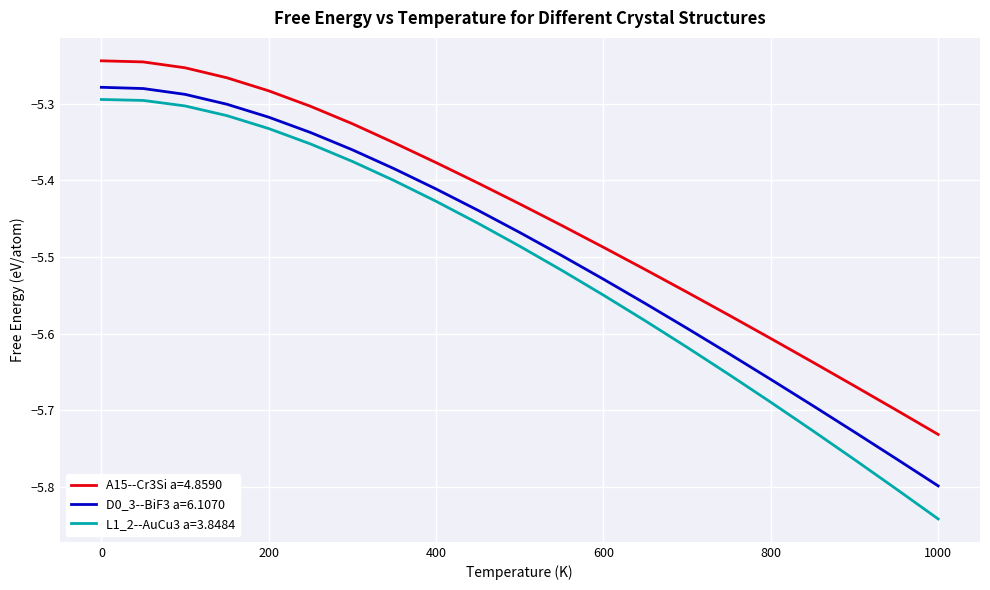

Which series has the largest total across all categories?

A15--Cr3Si a=4.8590